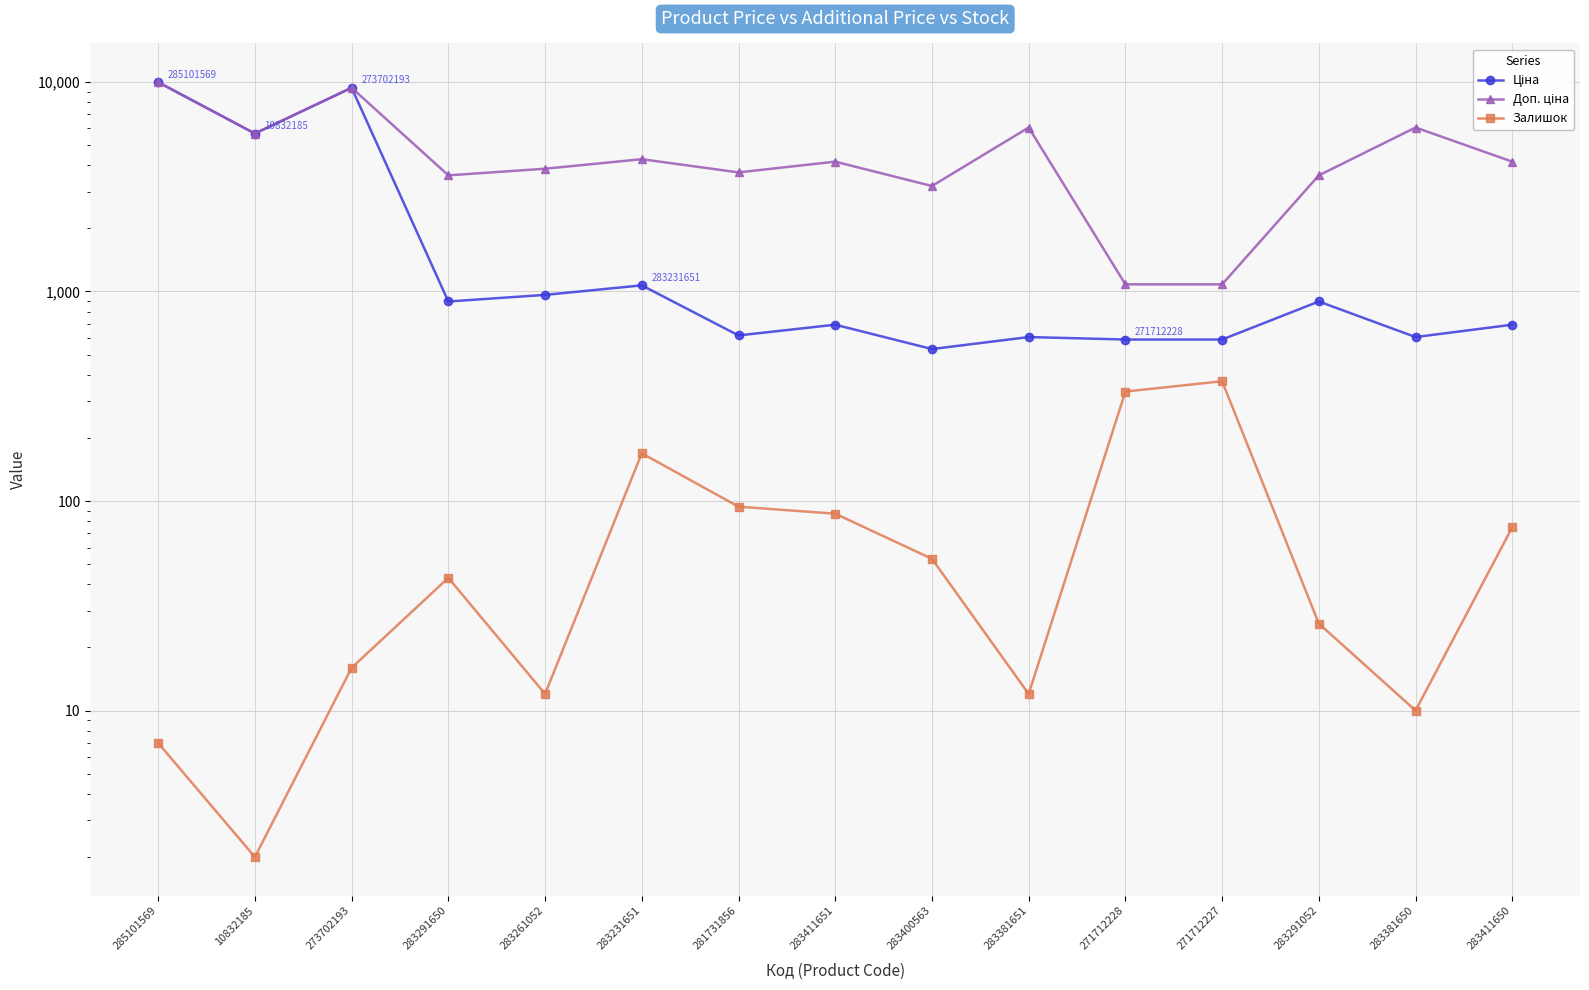

Between 283400563 and 283381650, which series saw the biggest shift?

Доп. ціна